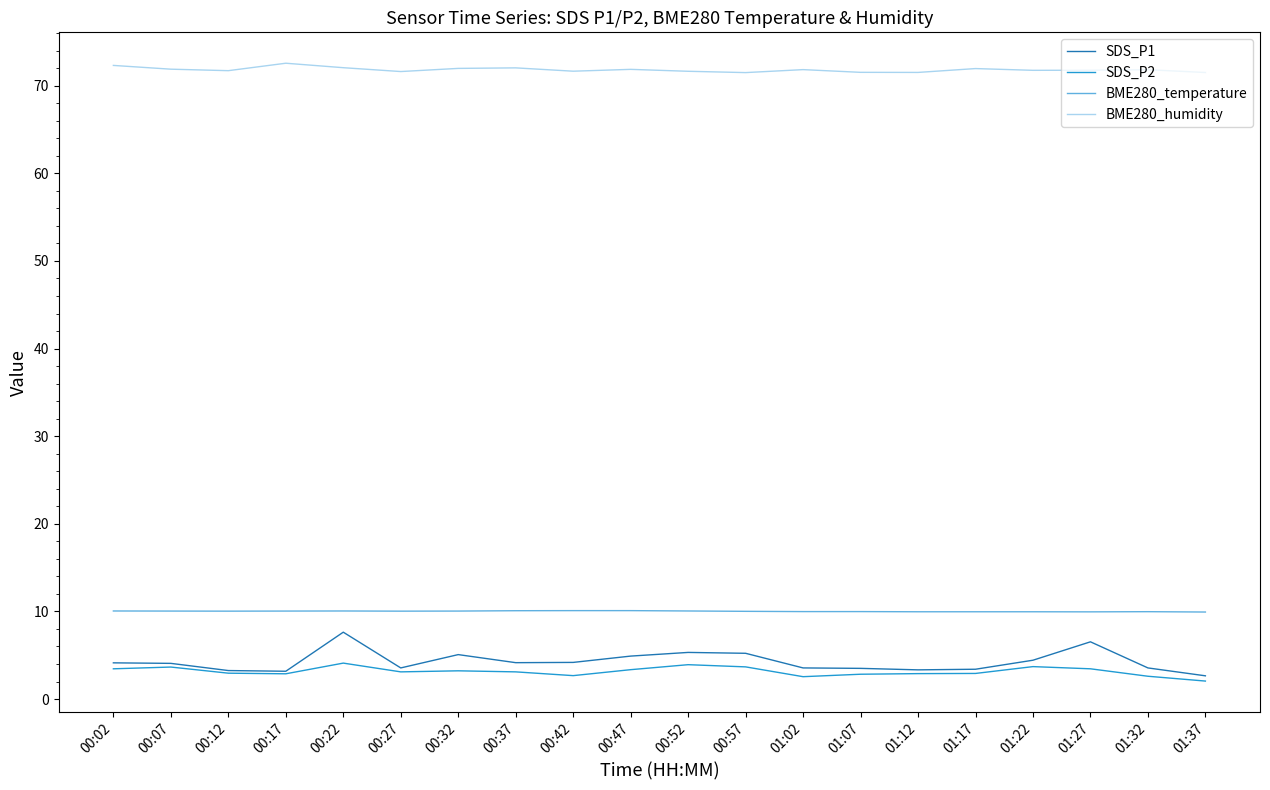

What is the difference between the highest and lowest values at 00:07?

68.2